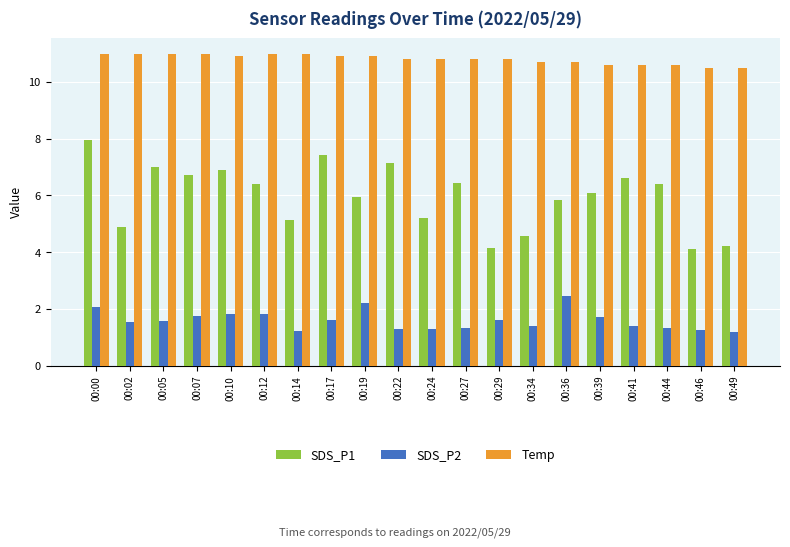

What is the value of the SDS_P1 bar at the 6th from the left?

6.4